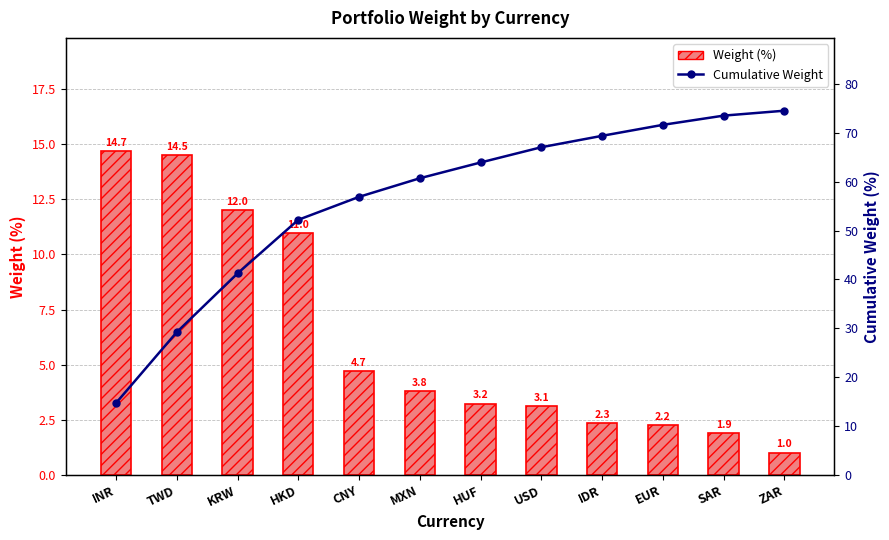

What position from the right is TWD?

11